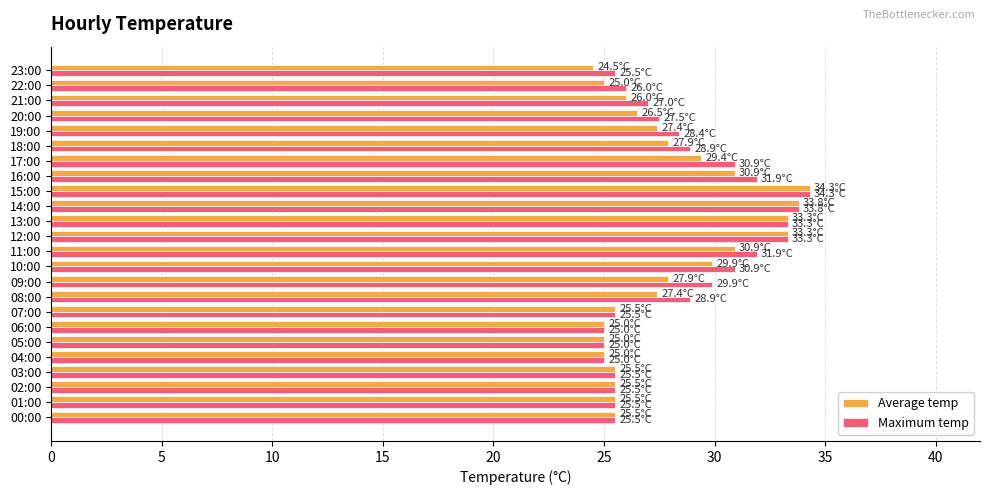

Which category has the highest value in the Maximum temp series?

15:00